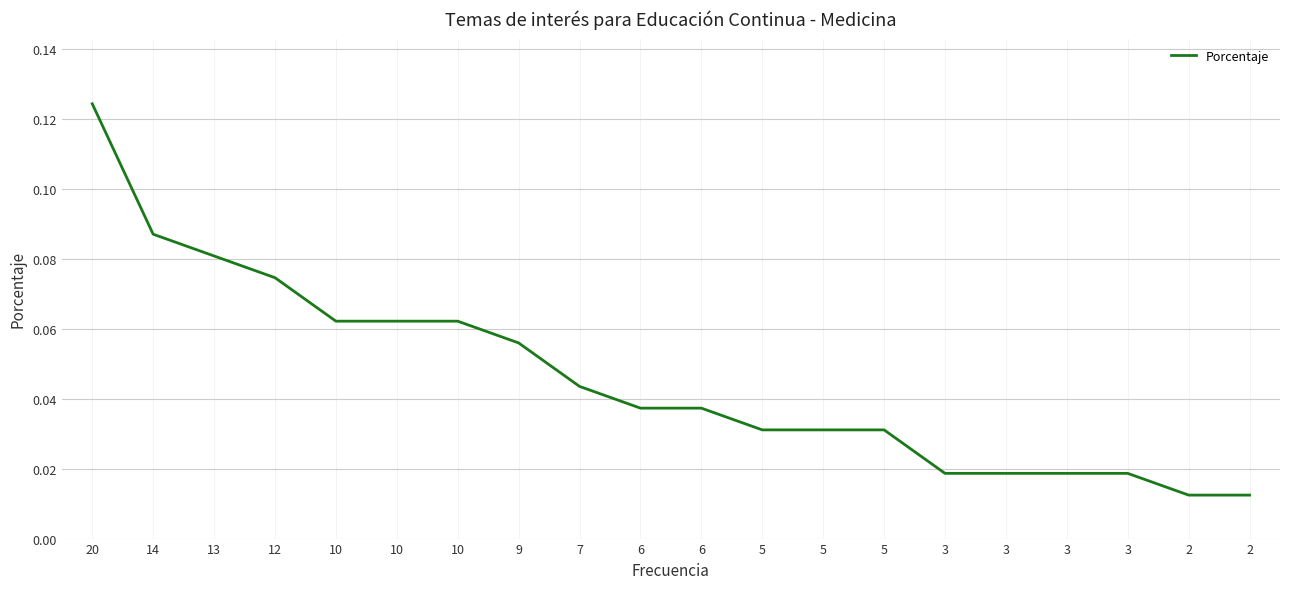

The value at 20 is 0.2. True or false?

False